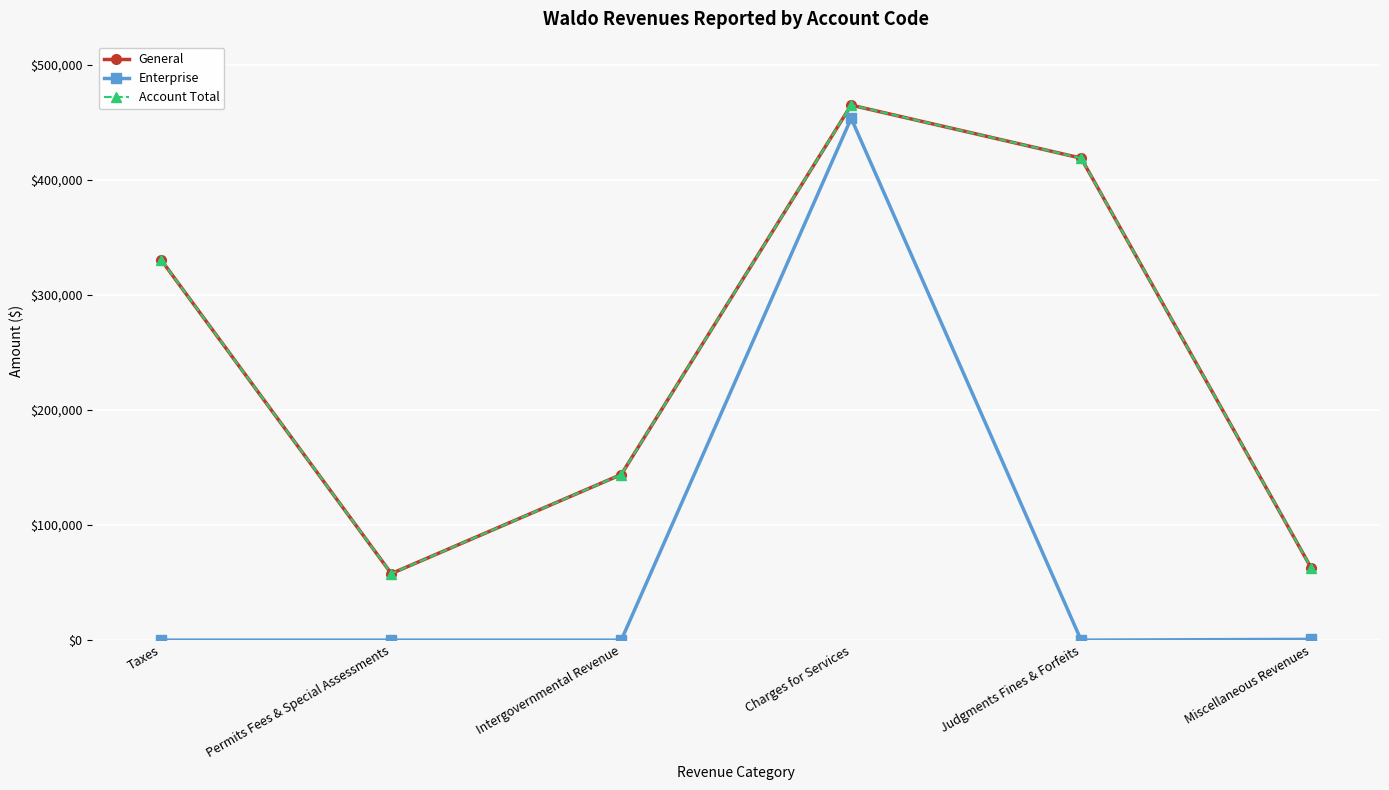

Rank the categories by Account Total value from lowest to highest.

Permits Fees & Special Assessments, Miscellaneous Revenues, Intergovernmental Revenue, Taxes, Judgments Fines & Forfeits, Charges for Services